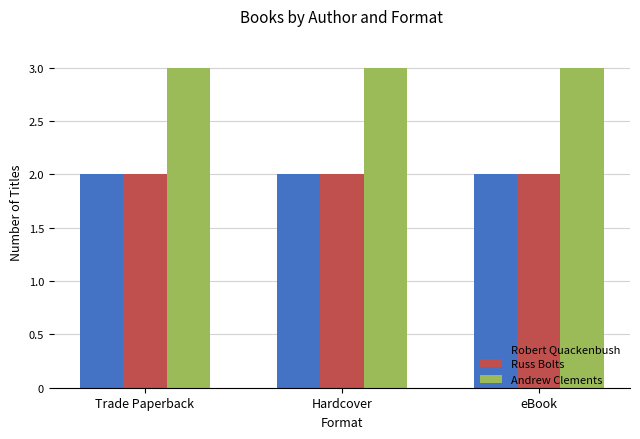

The value of Andrew Clements at eBook is 4. True or false?

False